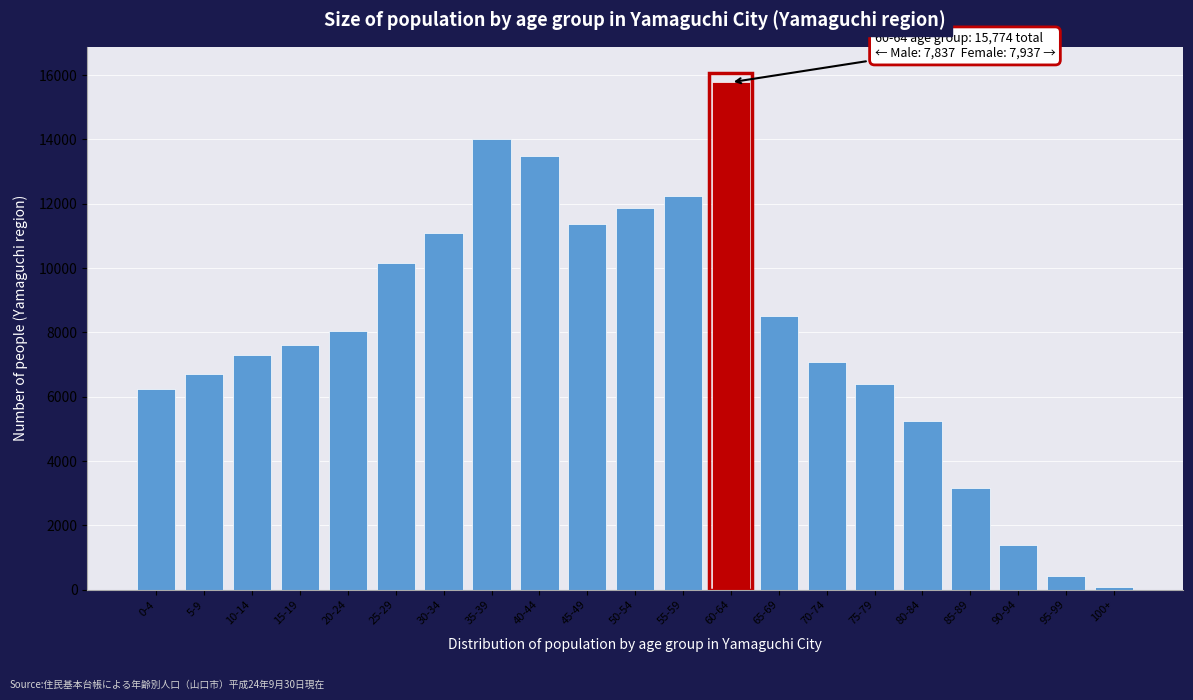

Reading left to right, extract all data points from this chart.

6254	6700	7294	7596	8038	10153	11091	13996	13496	11359	11874	12225	15774	8513	7070	6407	5255	3148	1400	419	79